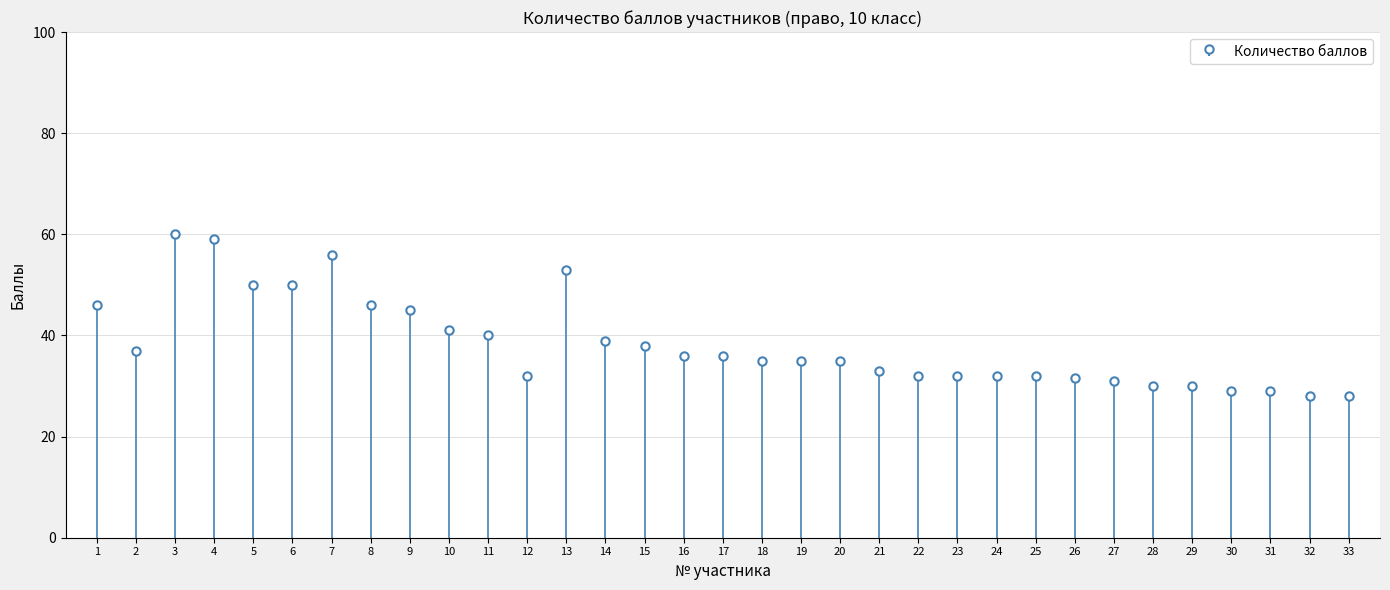

What is the average value?

38.4